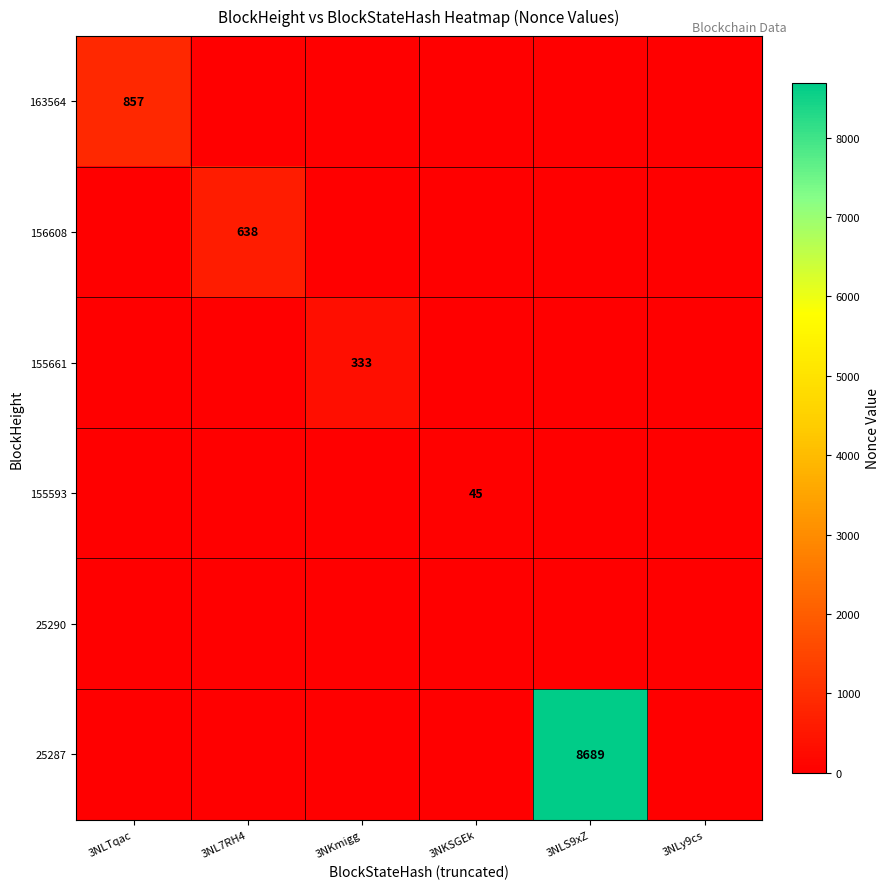

How many data points in 156608 are above 0?

1